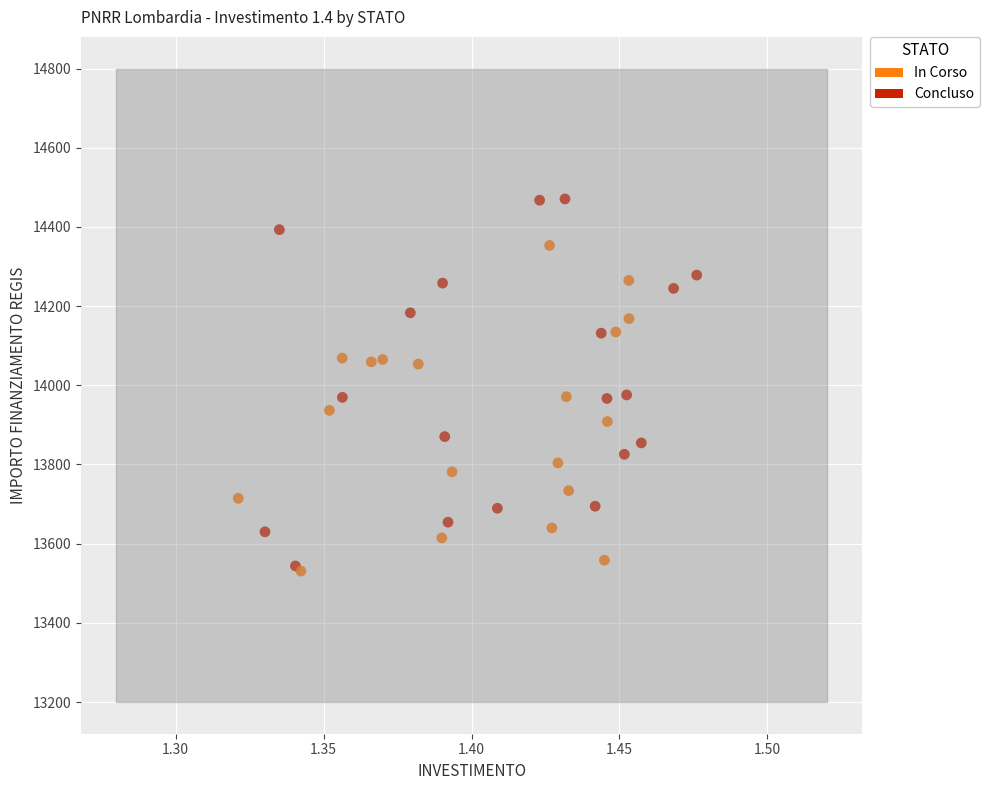

Which series contains the highest Y value?

Concluso